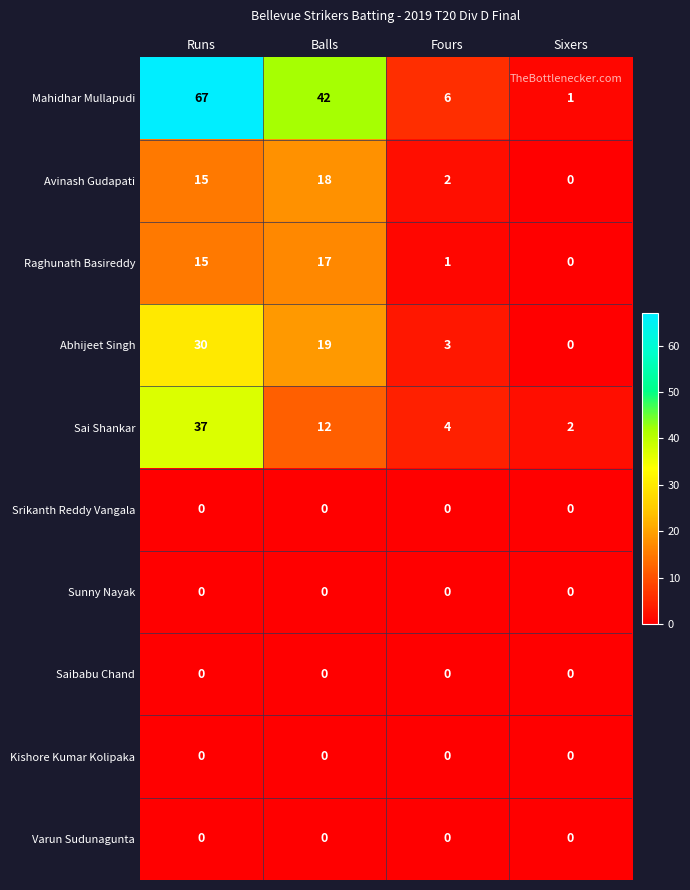

Where is Sai Shankar nearest to the value 19?

Balls